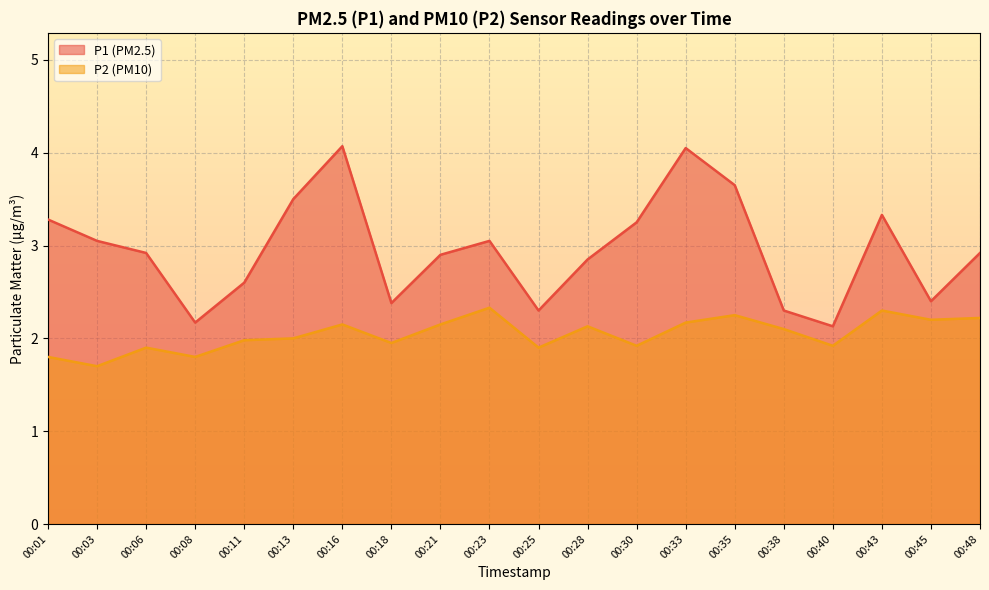

Is it true that P2 equals 2.3 at 00:43?

True